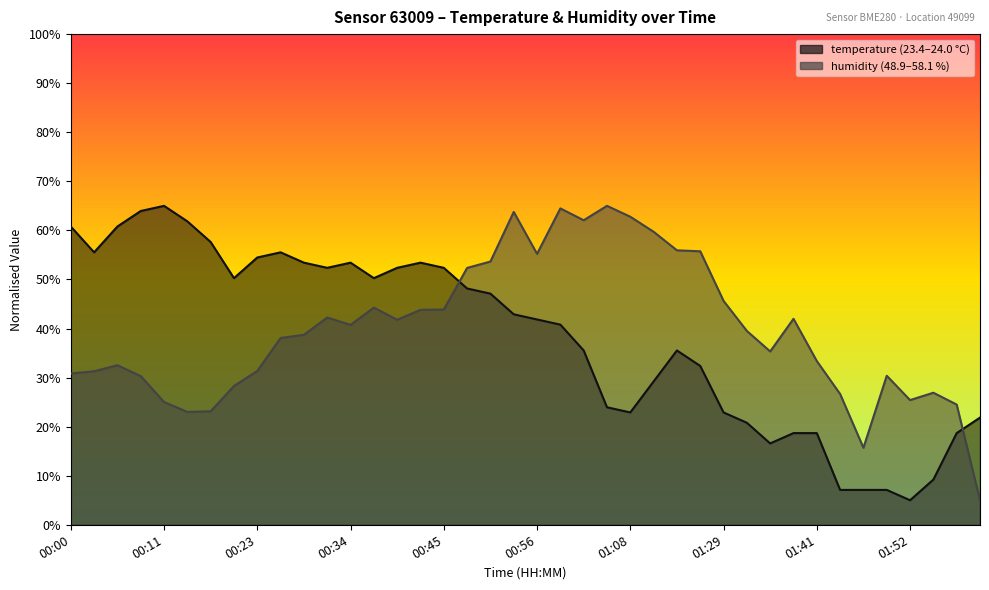

What is the difference between the temperature values at 00:00 and 00:11?

4.2